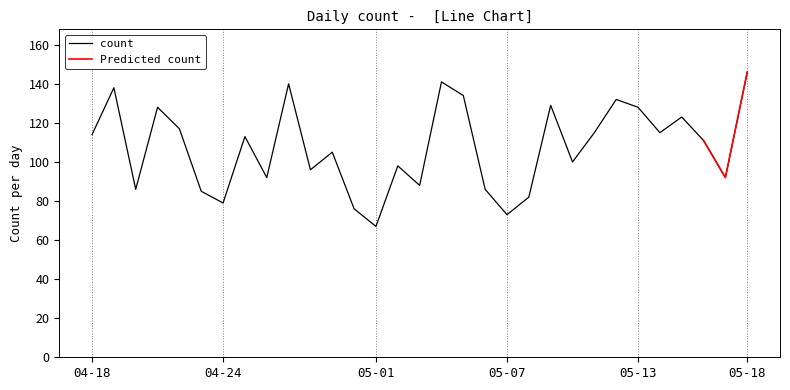

True or false: count has a value of 73 at 05-07.

True